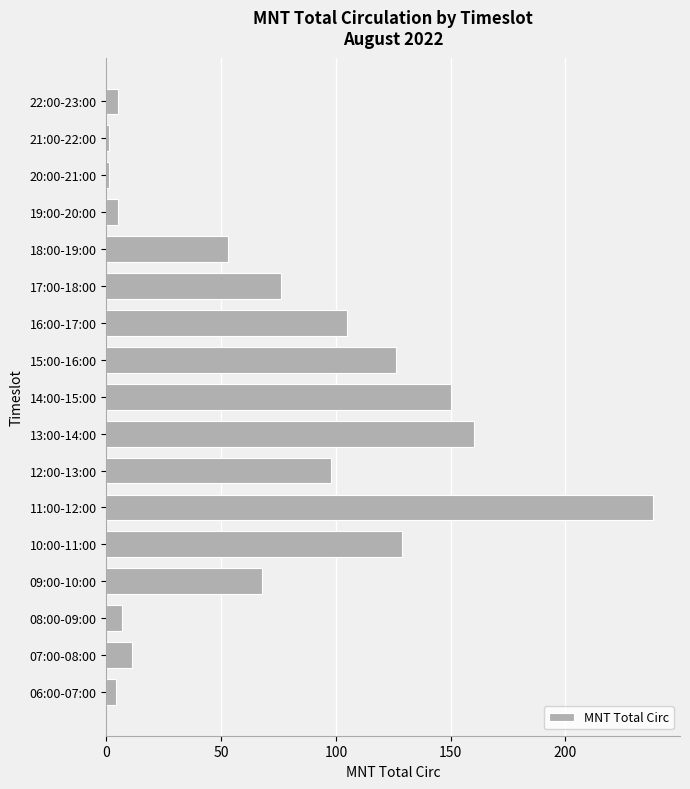

The value at 09:00-10:00 is 68. True or false?

True